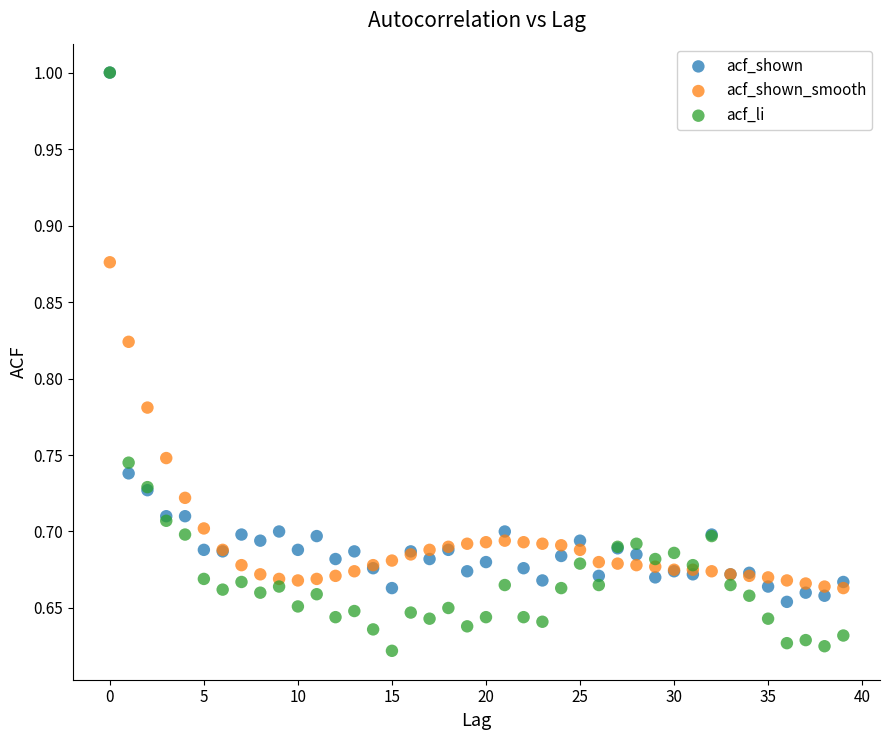

What are all the series names shown in the legend?

acf_shown, acf_shown_smooth, acf_li